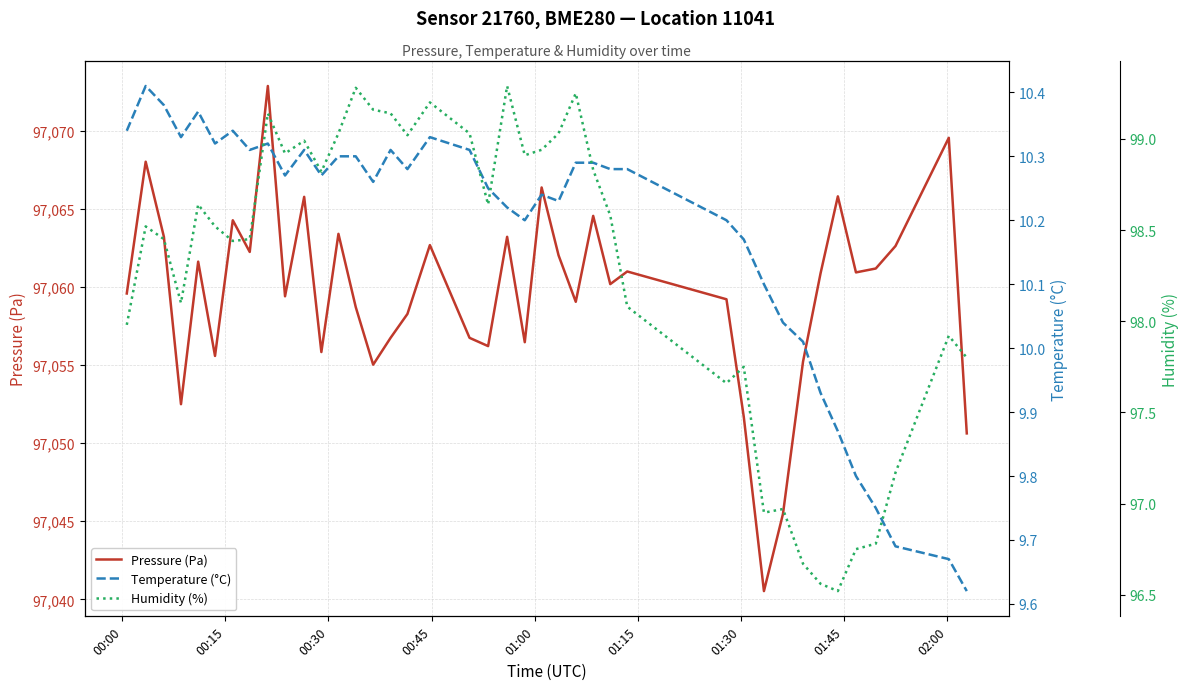

True or false: Humidity (%) and Temperature (°C) cross at least once.

False